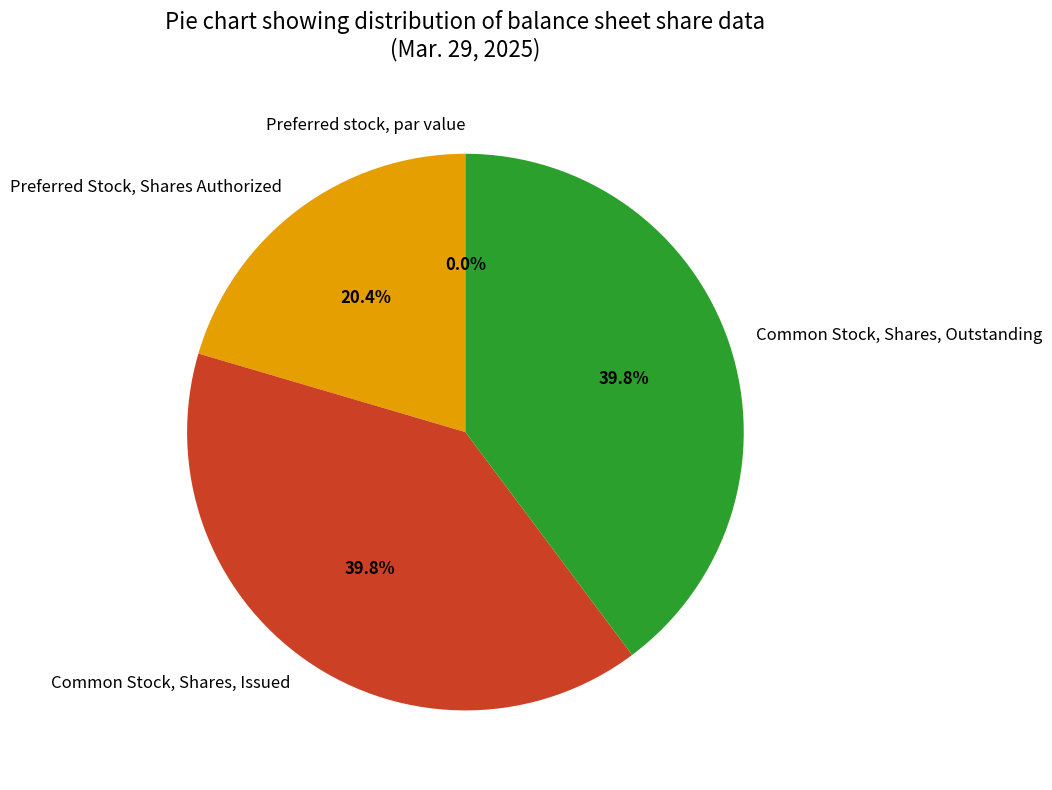

Is it true that Common Stock, Shares, Issued is 51% of the pie?

False